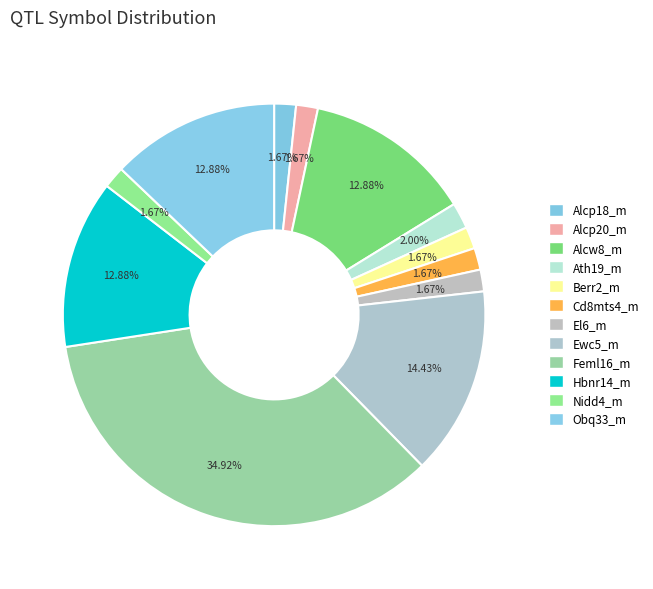

Is there a majority slice in this chart?

No